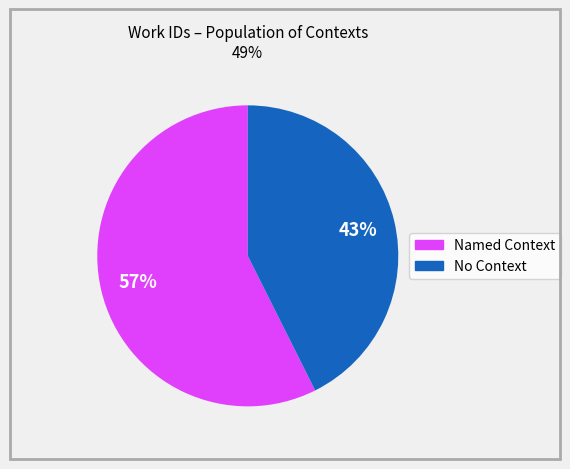

To the nearest percent, what is the average slice percentage?

50%